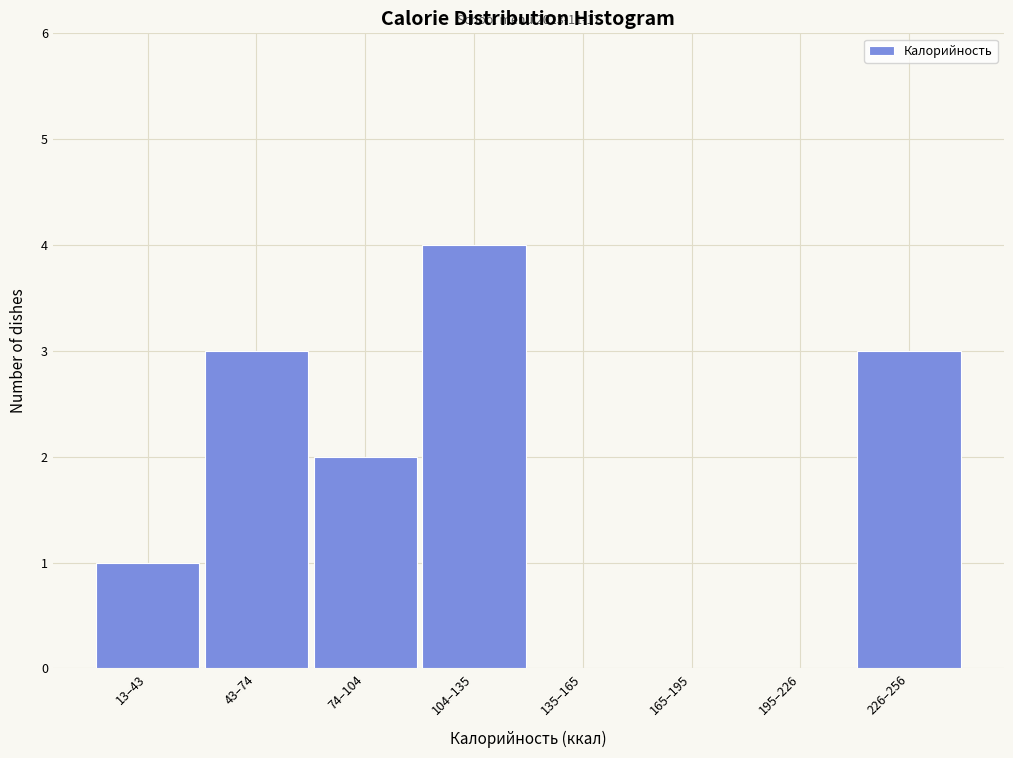

Reading left to right, transcribe all the data shown in this chart.

13–43=1	43–74=3	74–104=2	104–135=4	135–165=0	165–195=0	195–226=0	226–256=3